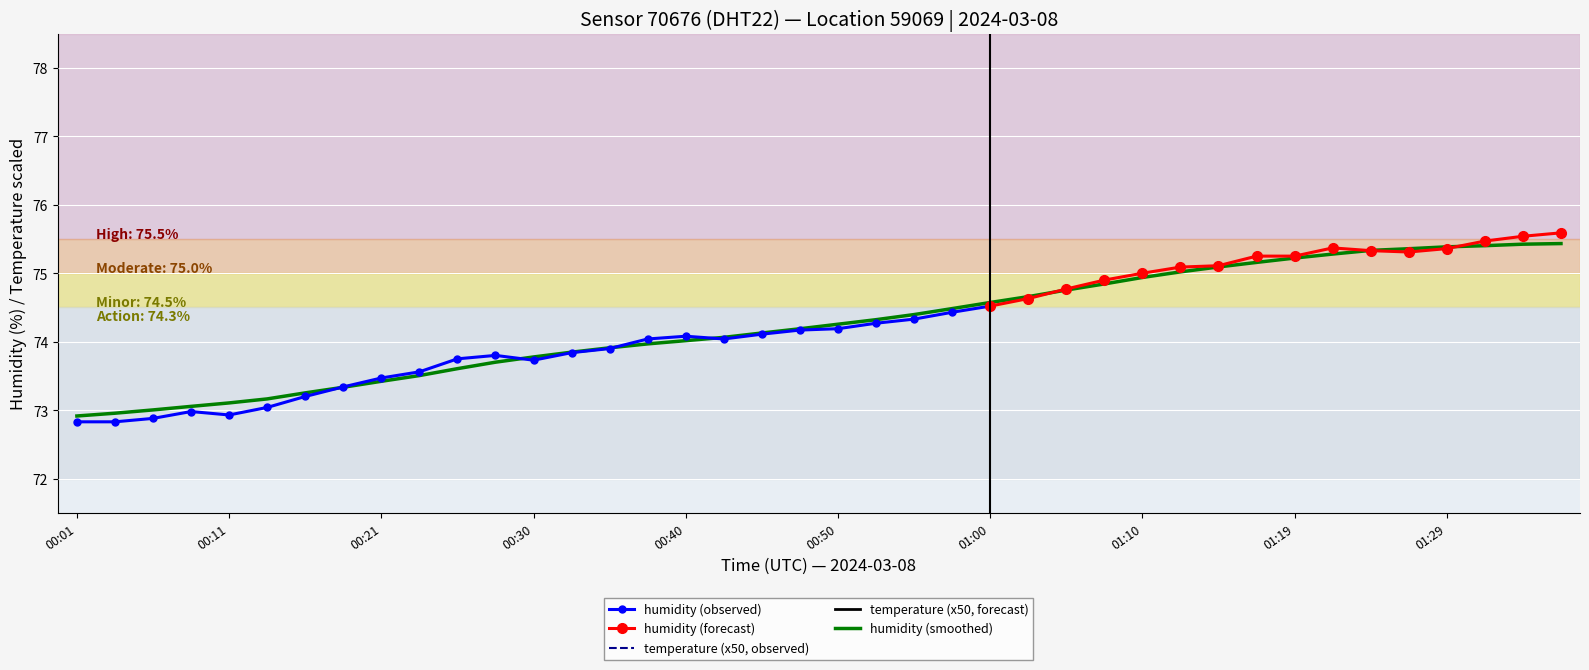

True or false: humidity (observed) has more than 1 points higher than both neighbors.

True